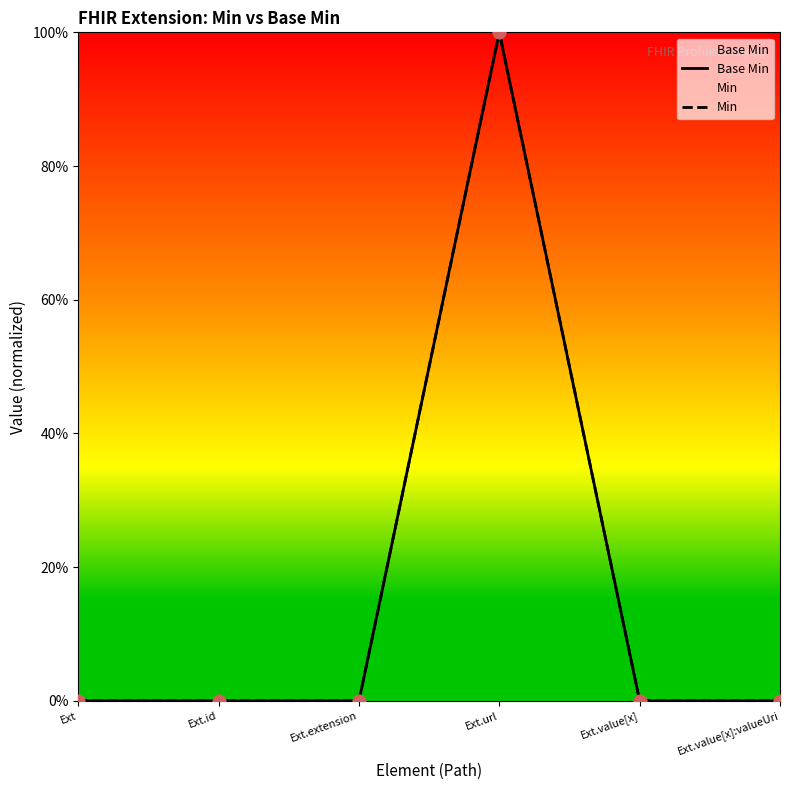

Is the value of Base Min at Ext greater than the value of Min at Ext.value[x]:valueUri?

No